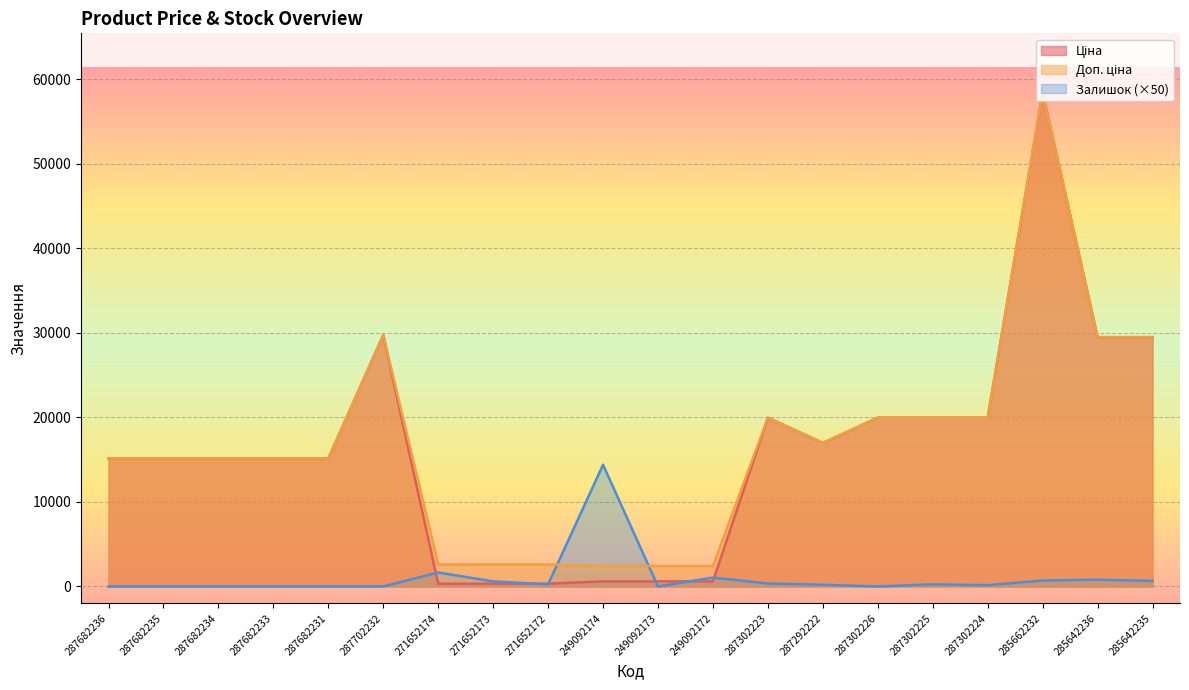

At which label is Ціна closest to 29375?

285642236